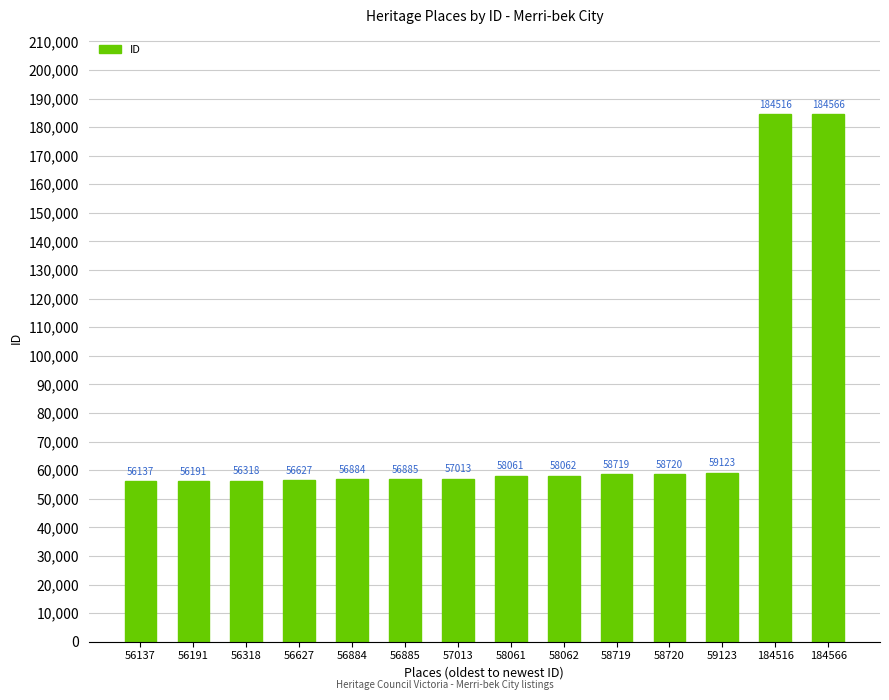

What is the greatest value displayed?

184566